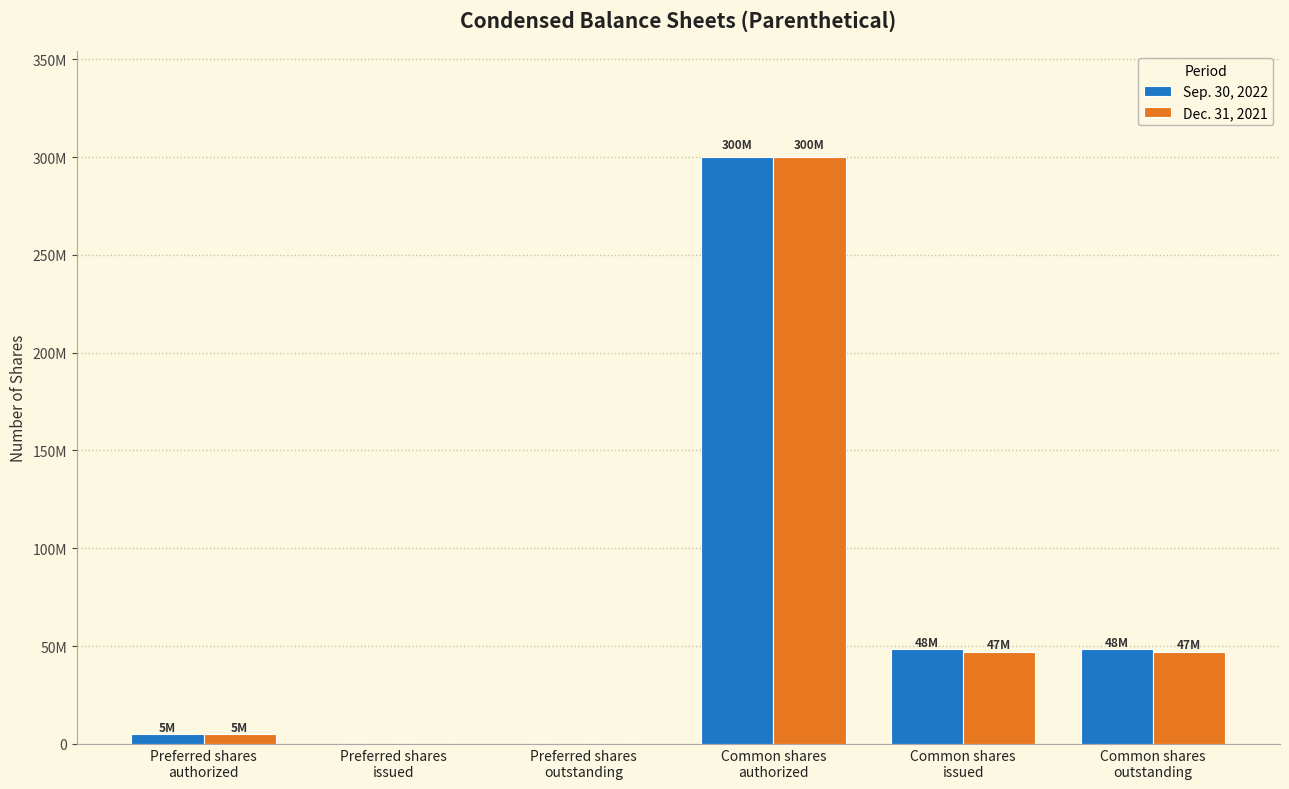

What is the label of the 6th bar from the right?

Preferred shares
authorized